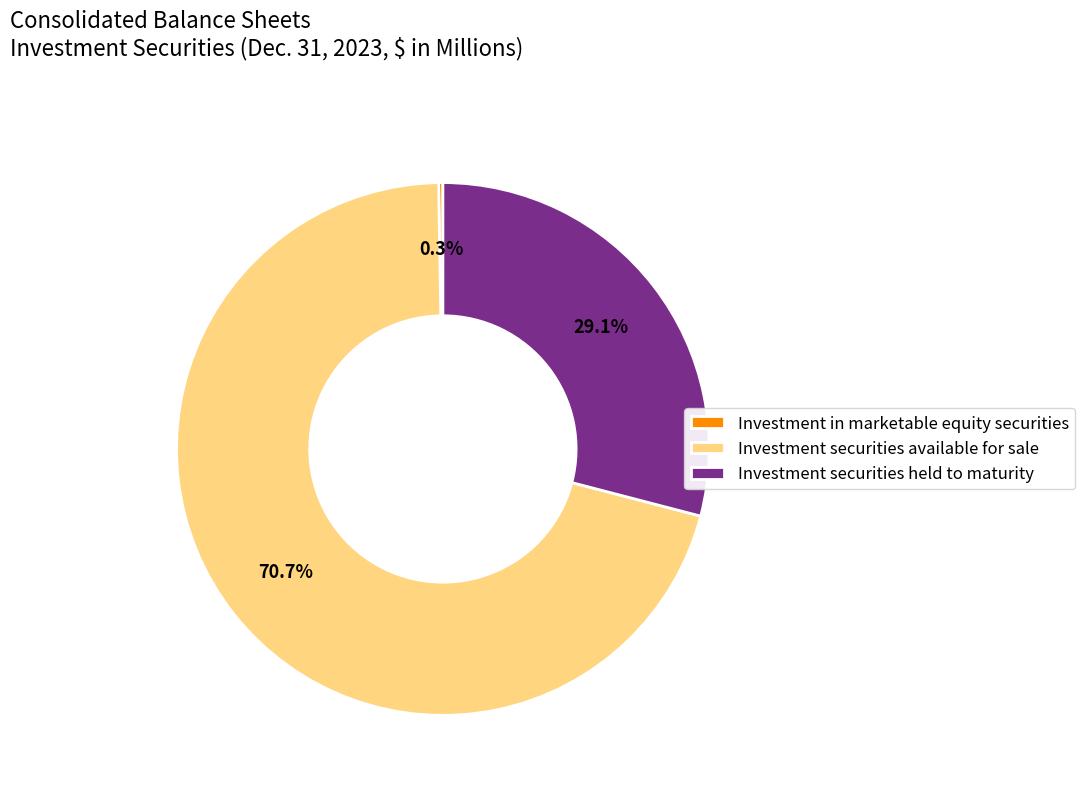

Combined, do Investment securities available for sale and Investment securities held to maturity account for over 50%?

Yes